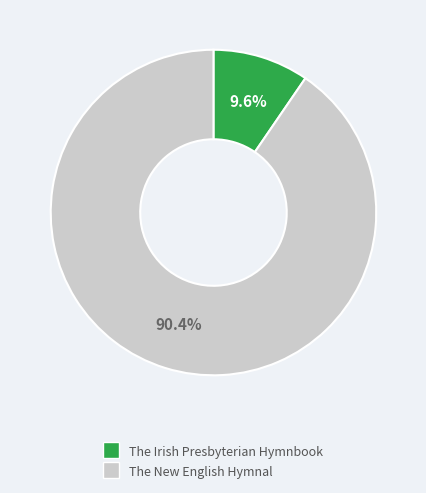

To the nearest percent, what portion does The Irish Presbyterian Hymnbook represent?

10%